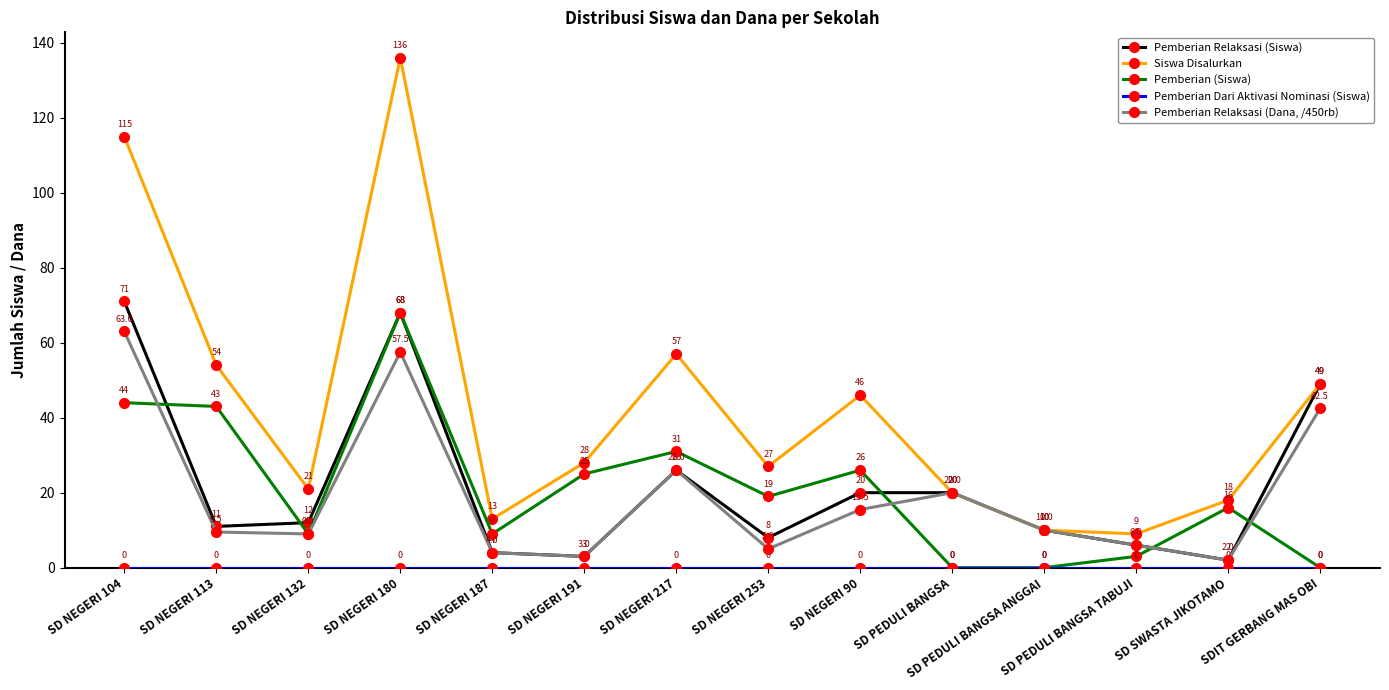

Where is the first local minimum for Pemberian Relaksasi (Siswa)?

SD NEGERI 113